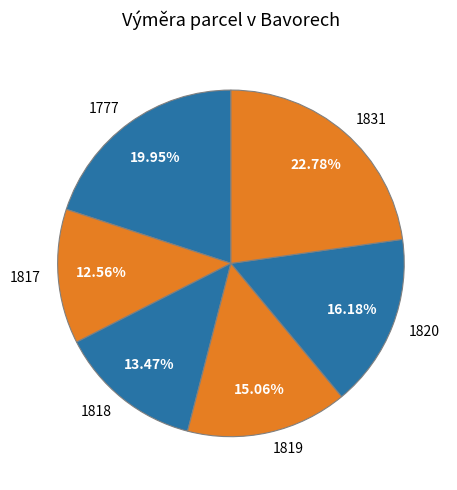

What percentage is the 1817 slice, to the nearest percent?

13%